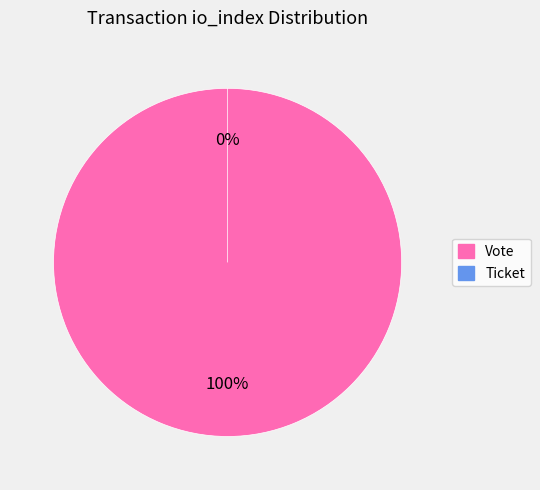

Which slice is the smallest?

Ticket (io_index=0)